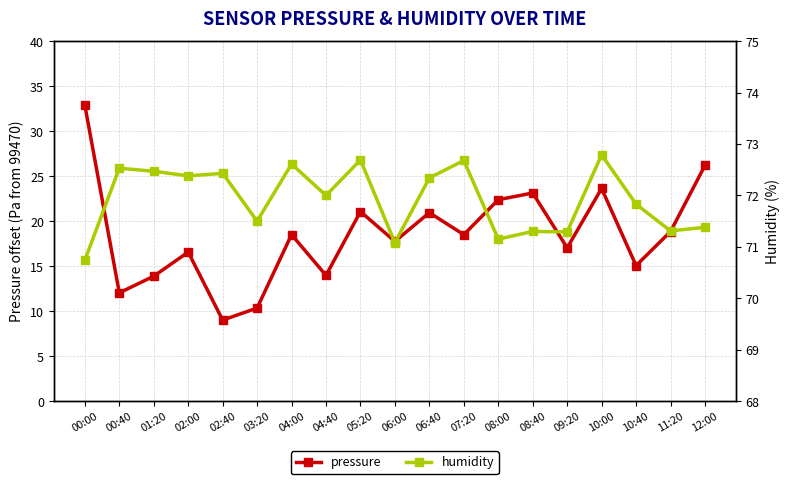

True or false: humidity and pressure cross at least once.

False